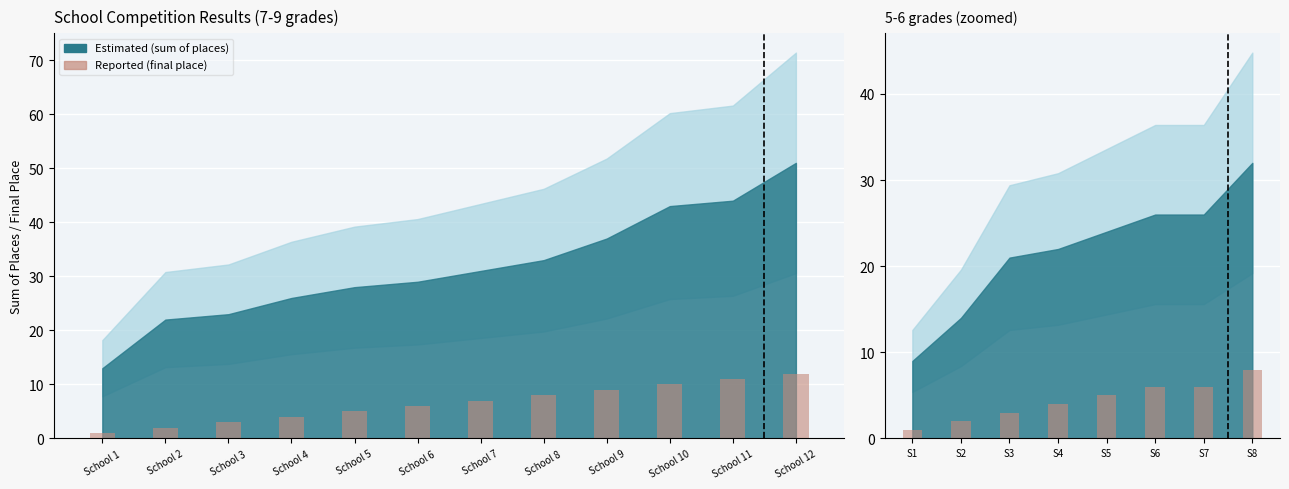

How many data points does each series have?

8